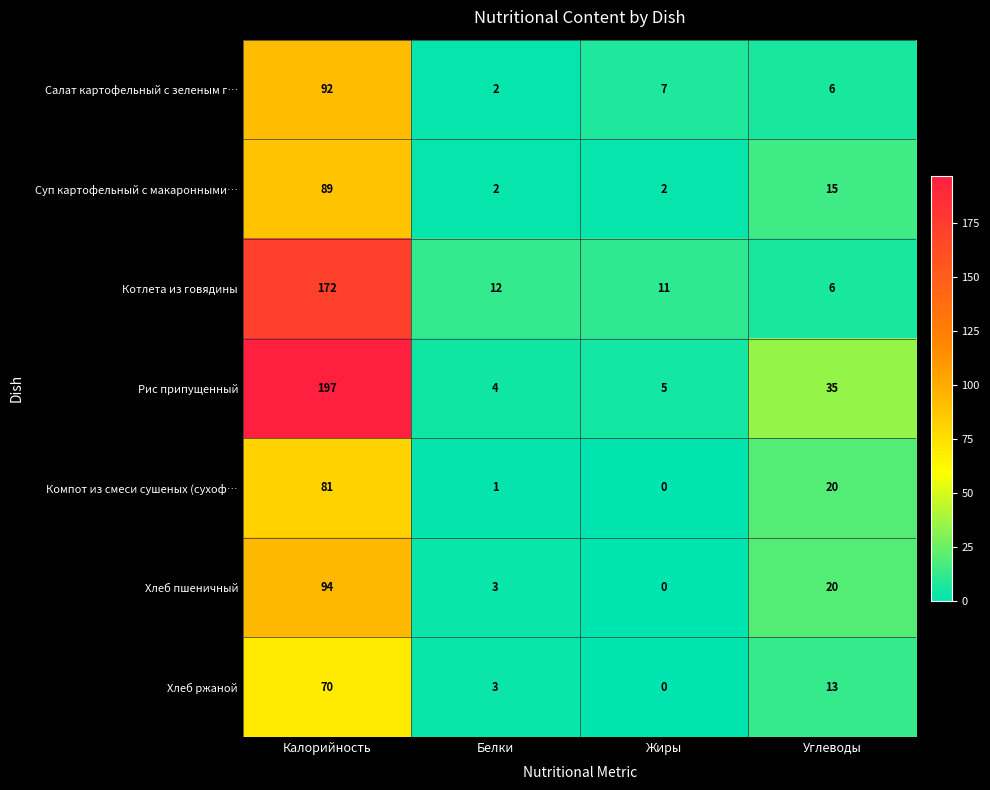

What is the sum of the Рис припущенный values at Калорийность and Углеводы?

232